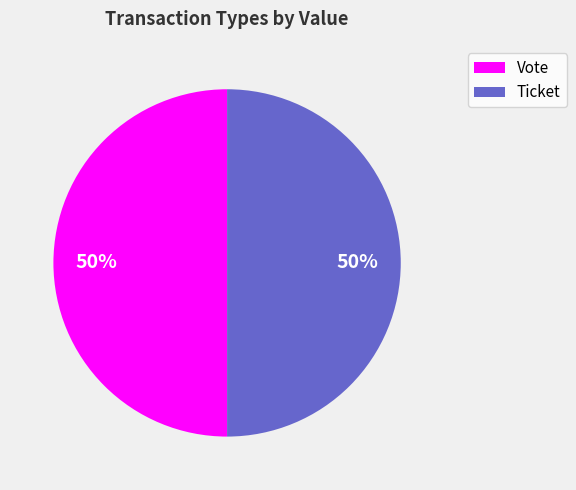

What is the ratio of the value at Vote to the value at Ticket?

1.0